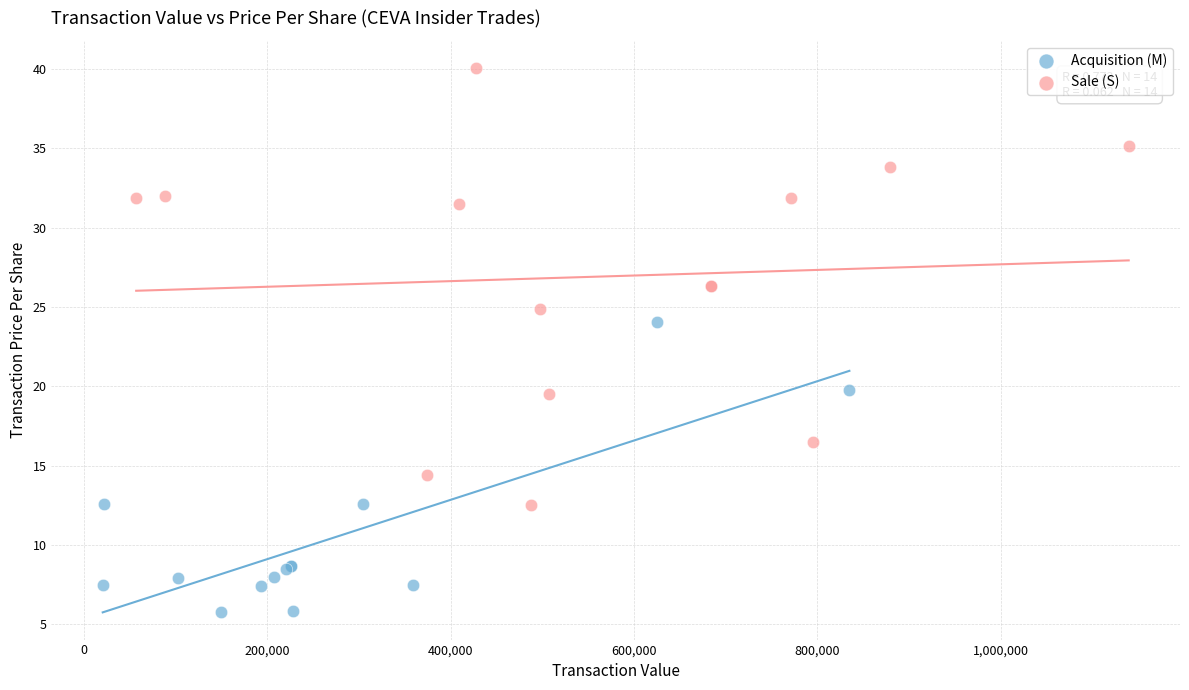

Which series reaches the maximum Y coordinate?

Sale (S)